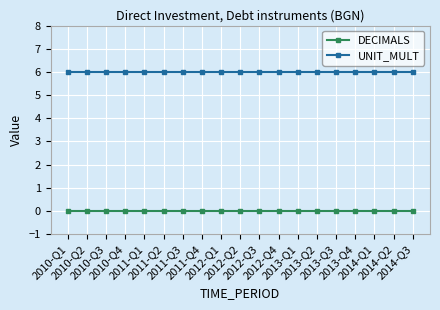

List the series in order of their overall mean, lowest first.

DECIMALS, UNIT_MULT